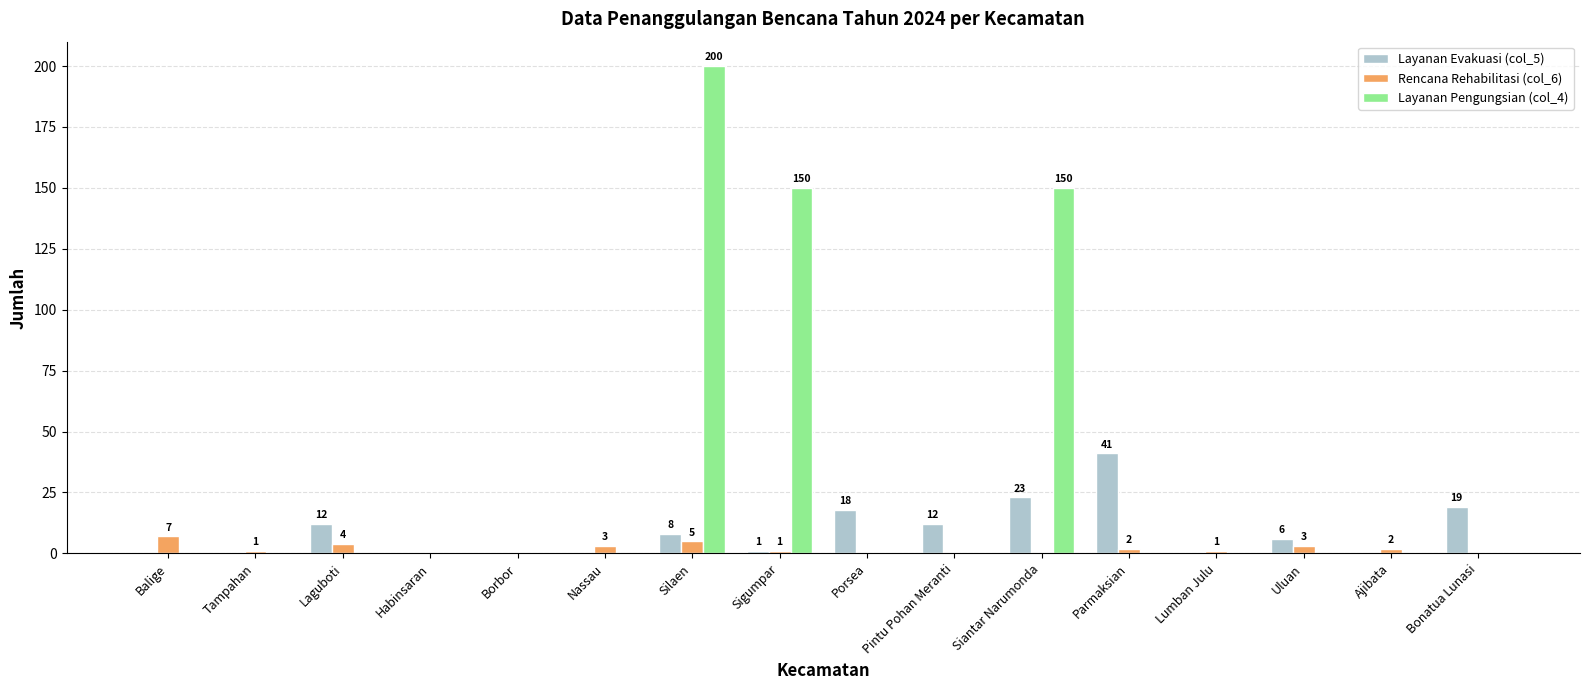

Is the value of Layanan Pengungsian (col_4) at Borbor greater than the value of Rencana Rehabilitasi (col_6) at Silaen?

No